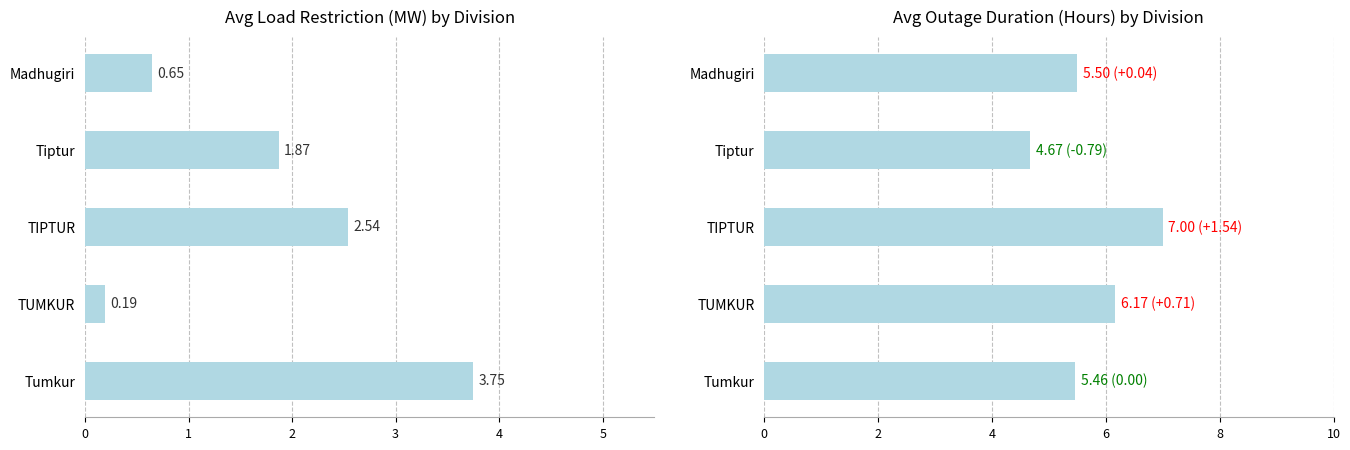

What is the value of the Avg Duration (hrs) bar at the 4th from the left?

4.7